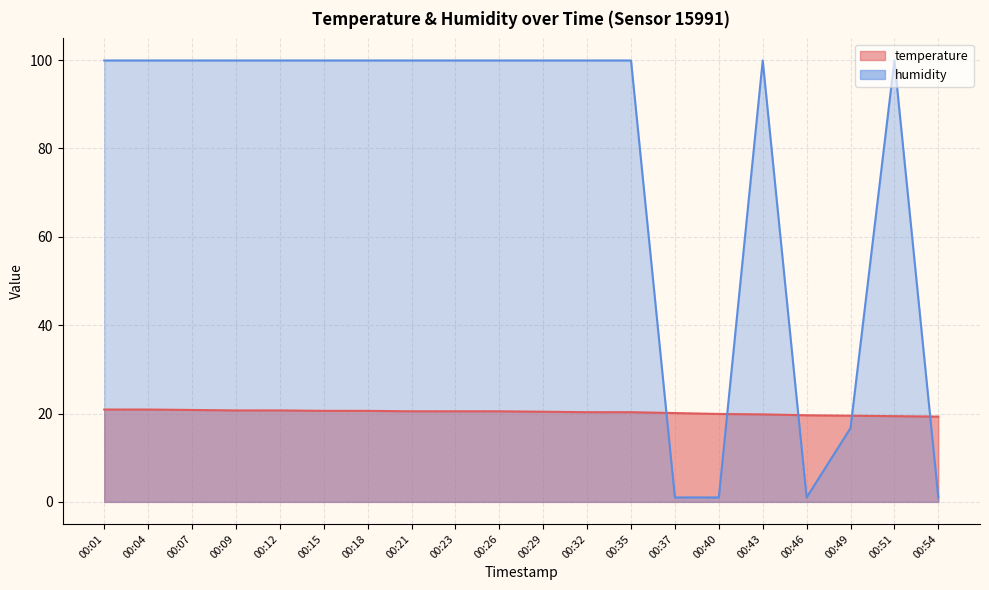

How many intersections are there between temperature and humidity?

5